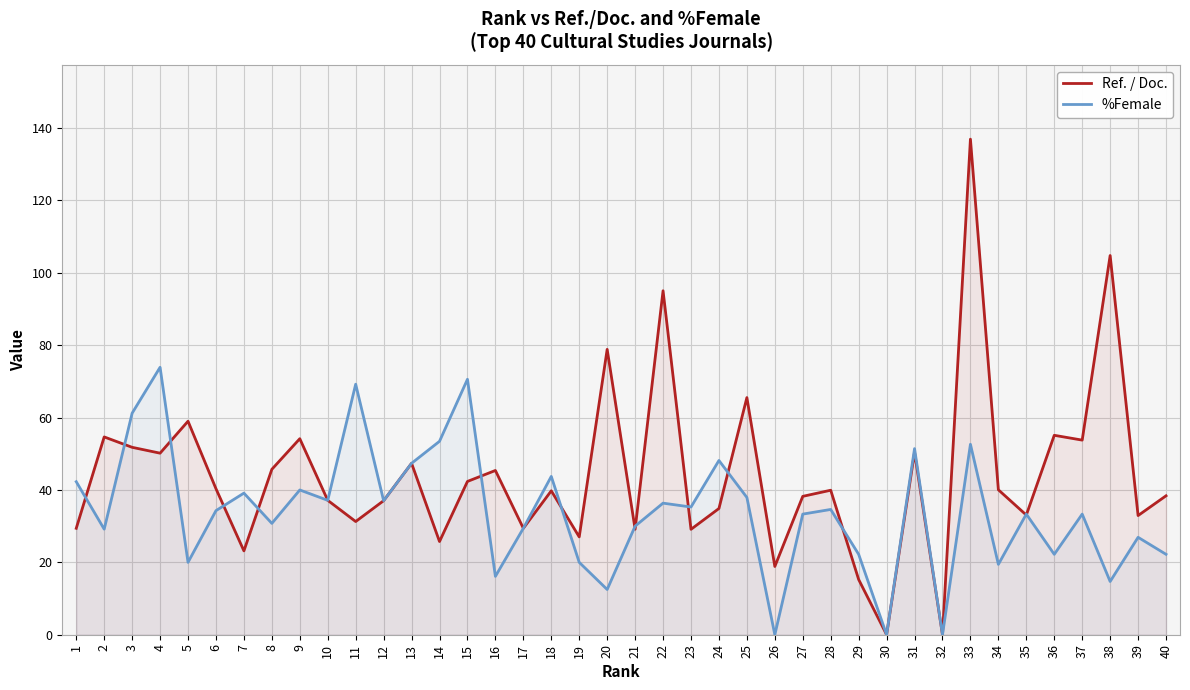

Count the number of data series in this chart.

2